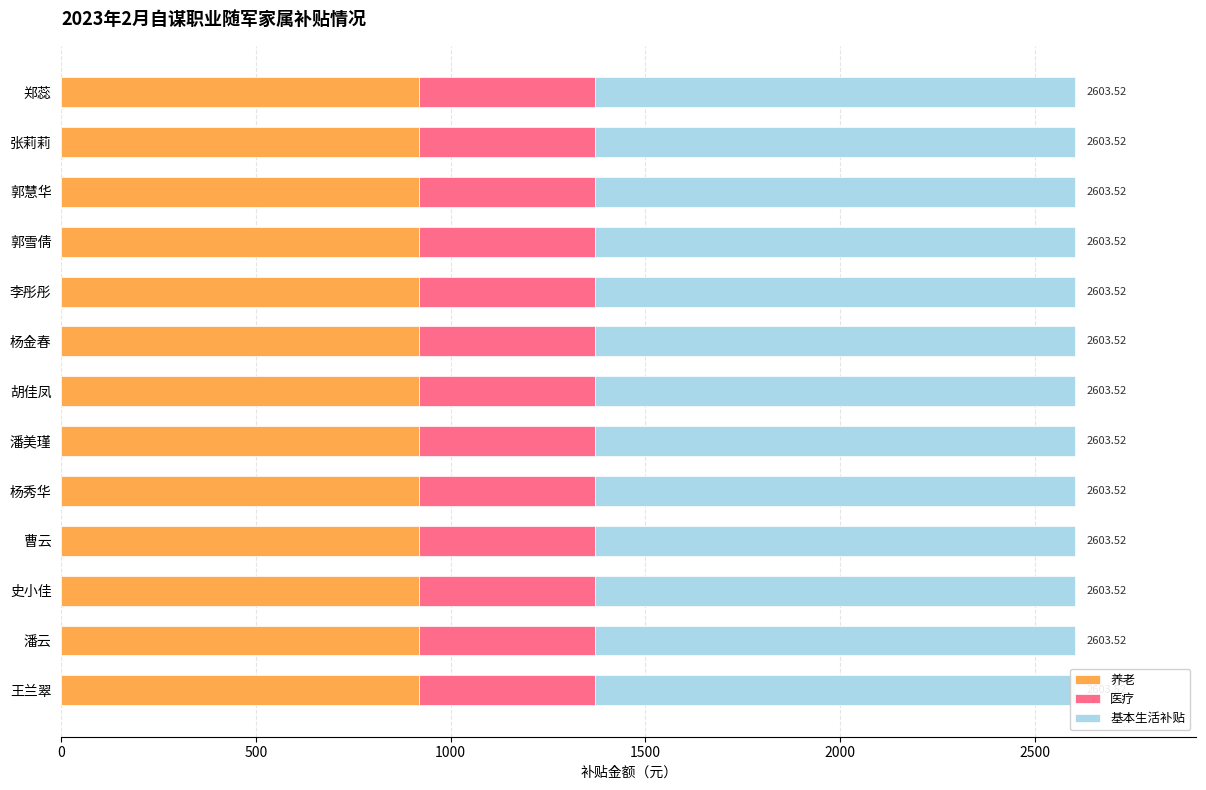

At how many categories does at least one series exceed 950?

13